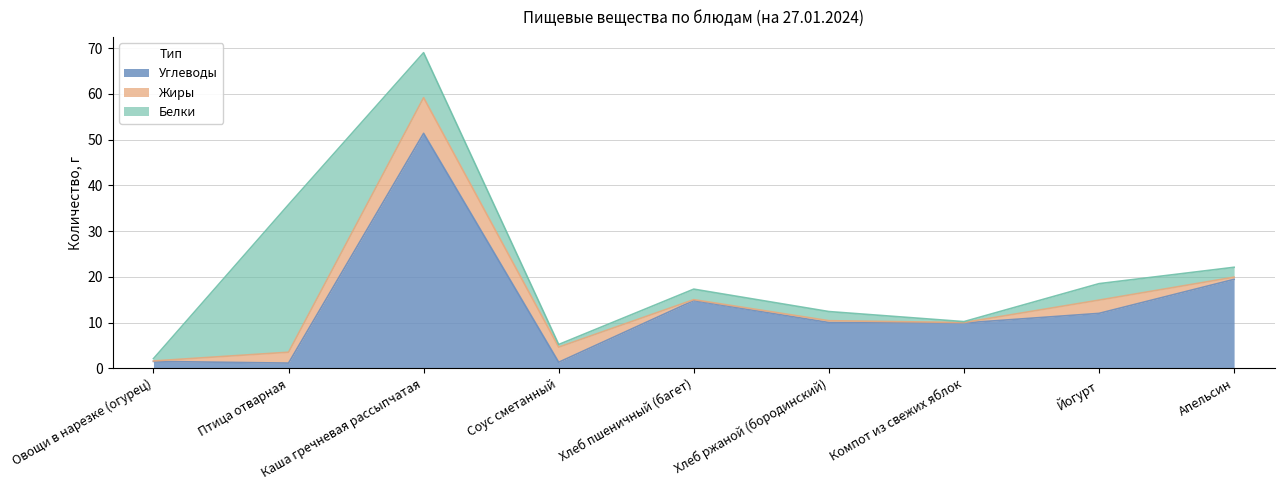

What are all the series names shown in the legend?

Углеводы, Жиры, Белки